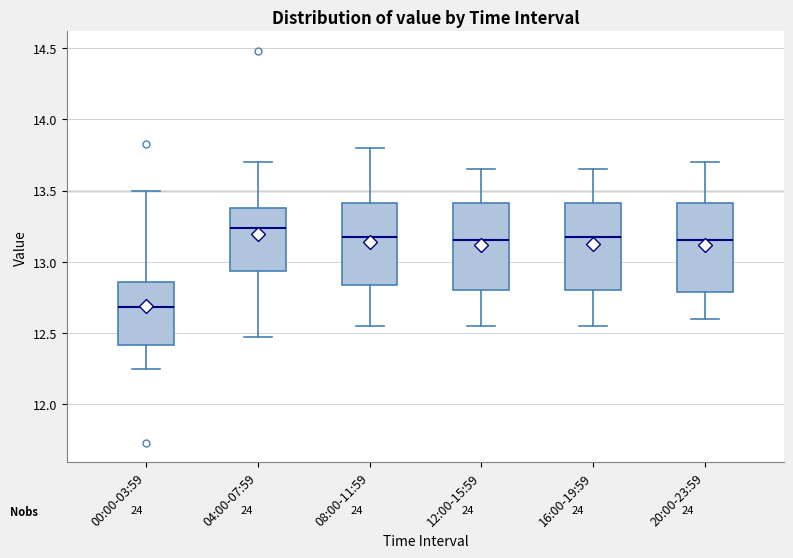

Reading left to right, transcribe this box plot: for each box, give where its median line is, the range the box spans, and where its two whiskers end, as read against the y-axis. The values are not printed on the chart, so give them approximately, as read against the axis.

00:00-03:59: median 12.70, box 12.40 to 12.85, whiskers 12.25 to 13.50
04:00-07:59: median 13.25, box 12.95 to 13.40, whiskers 12.45 to 13.70
08:00-11:59: median 13.20, box 12.85 to 13.40, whiskers 12.55 to 13.80
12:00-15:59: median 13.15, box 12.80 to 13.40, whiskers 12.55 to 13.65
16:00-19:59: median 13.20, box 12.80 to 13.40, whiskers 12.55 to 13.65
20:00-23:59: median 13.15, box 12.80 to 13.40, whiskers 12.60 to 13.70